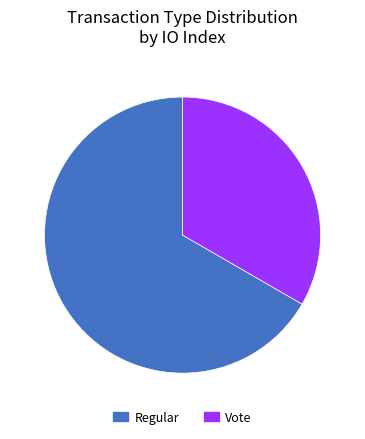

Is it true that Regular is 56% of the pie?

False